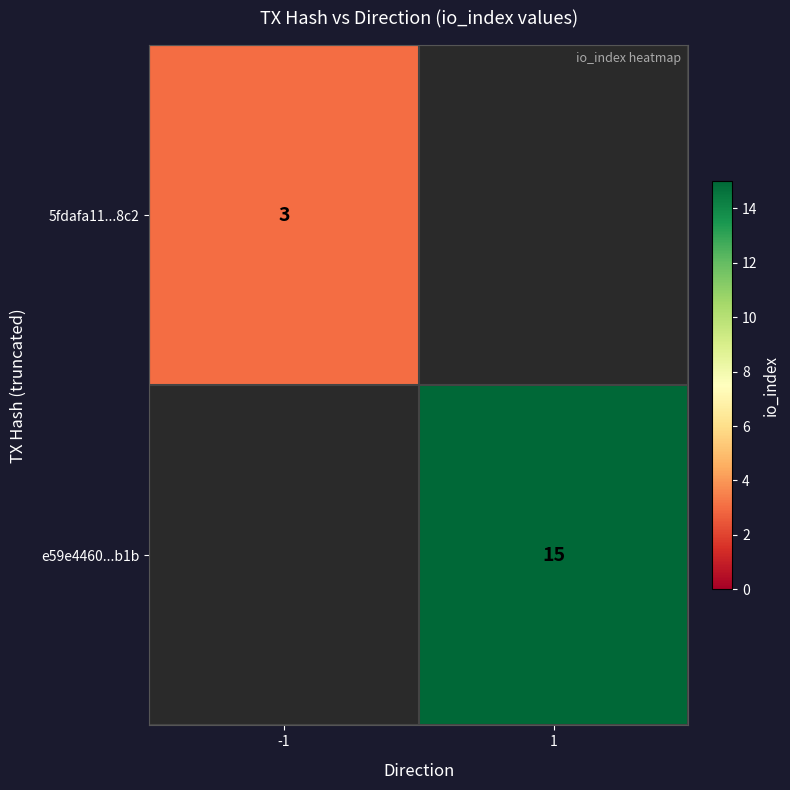

Is it true that 5fdafa11...8c2 equals 1 at -1?

False